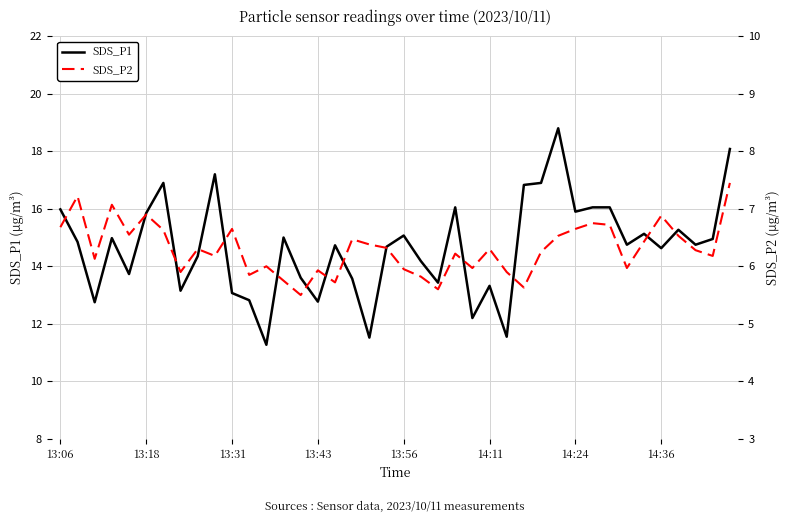

Where does the SDS_P1 series first go above 14?

13:06